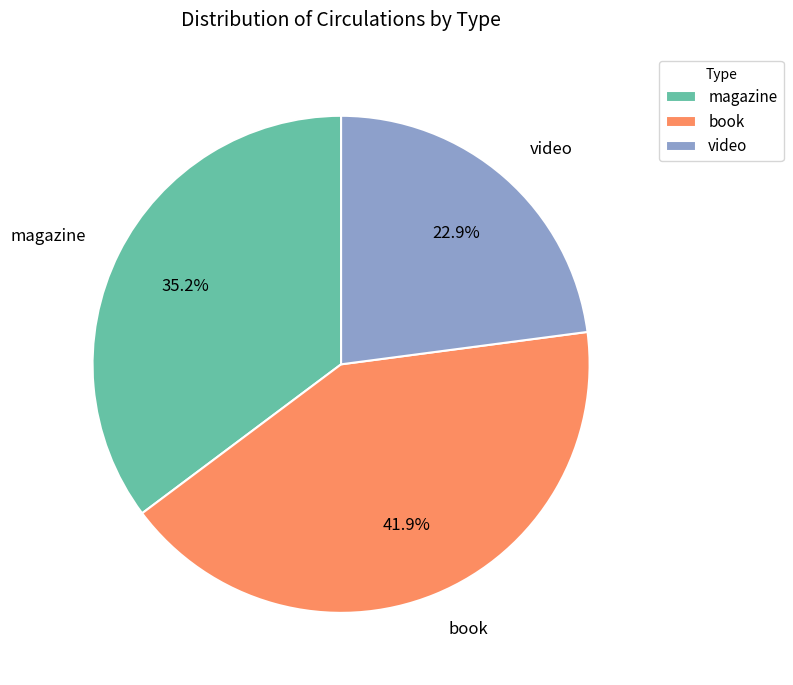

What percentage is NOT represented by book?

58.1%